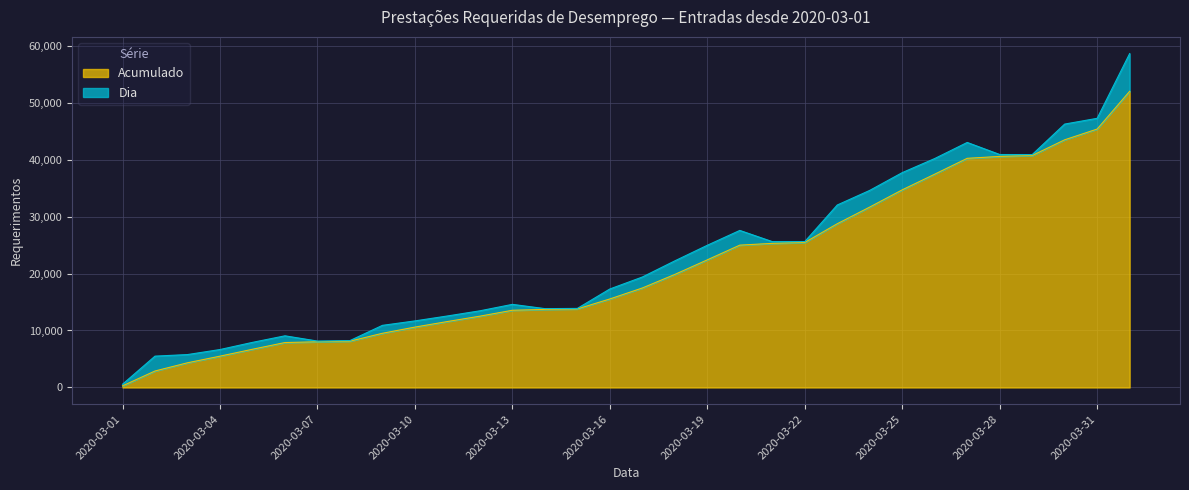

Approximately how many times larger is the value at 2020-03-28 compared to 2020-03-25?

1.2